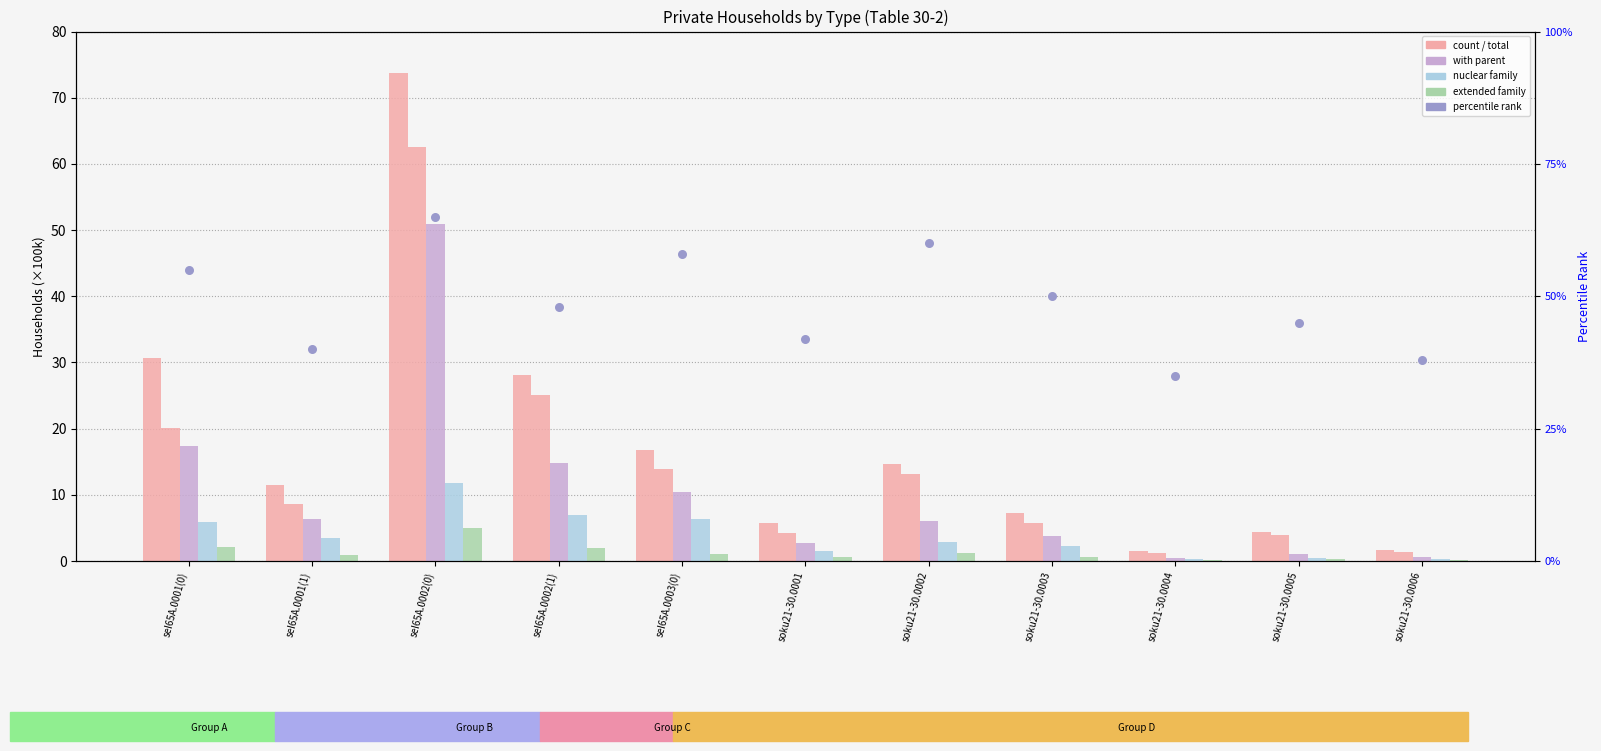

What is the total value across all series at soku21-30.0005?

55.2